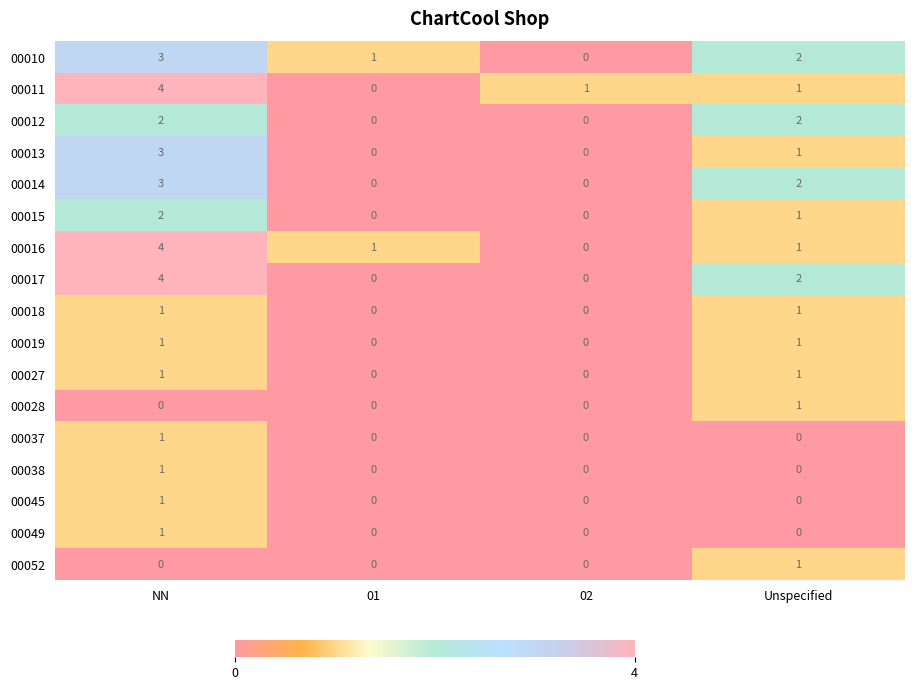

At which label is 00015 closest to 1?

Unspecified